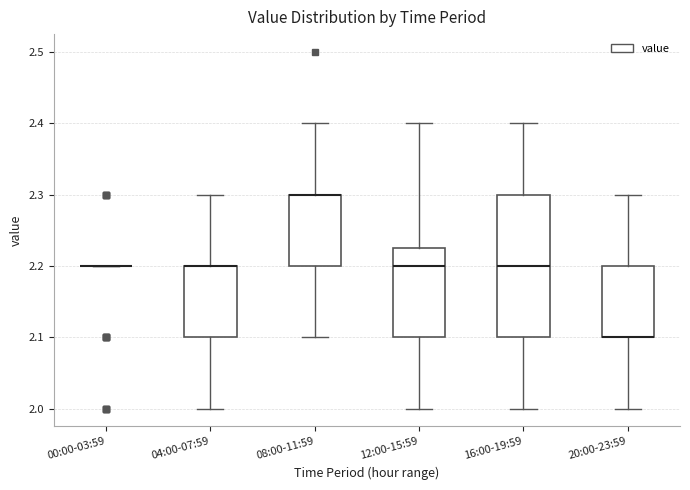

Comparing the boxes themselves (not the whiskers), which one is the tallest?

16:00-19:59